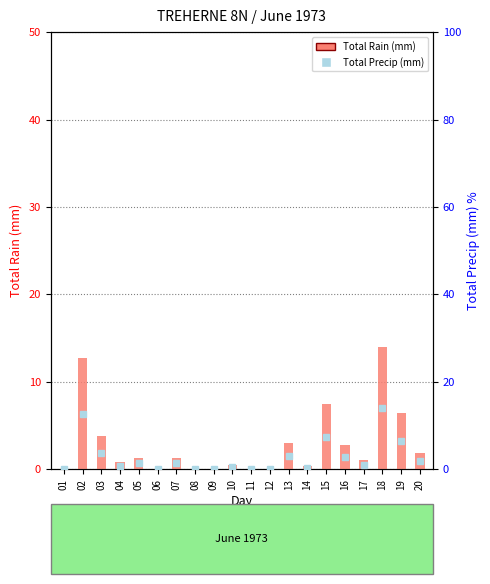

At 03, list the series in order from smallest to largest.

Total Rain (mm), Total Precip (mm)